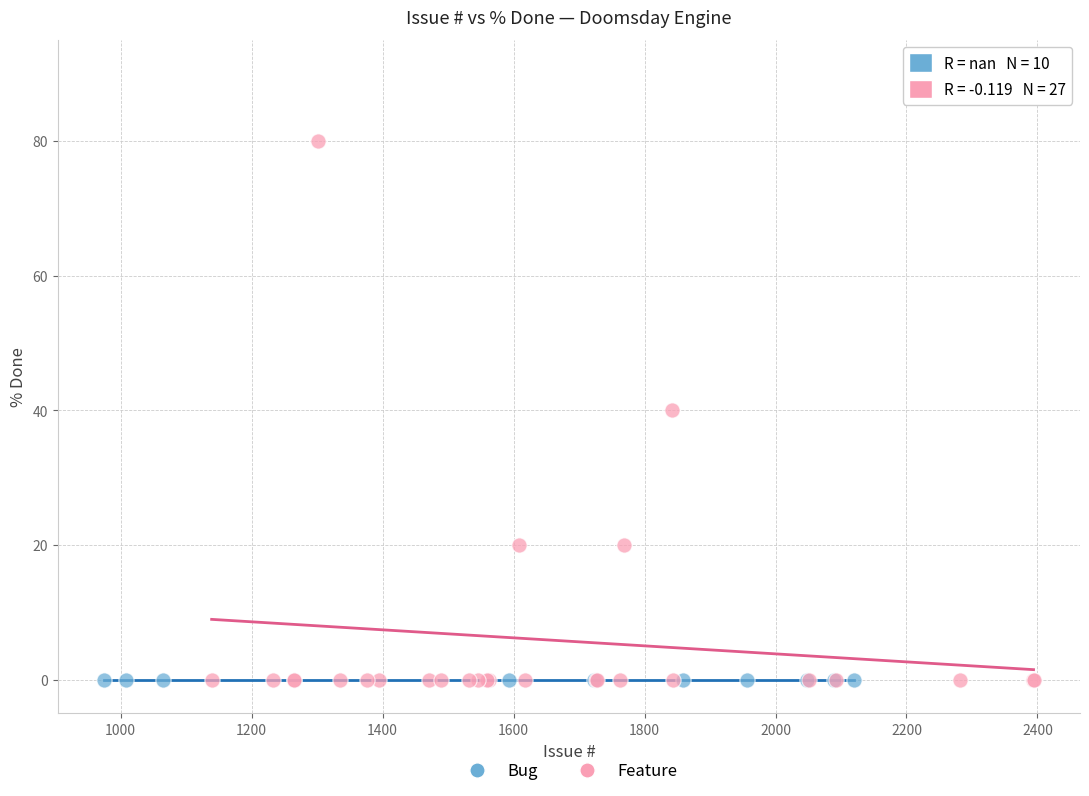

Which series reaches the maximum Y coordinate?

Feature